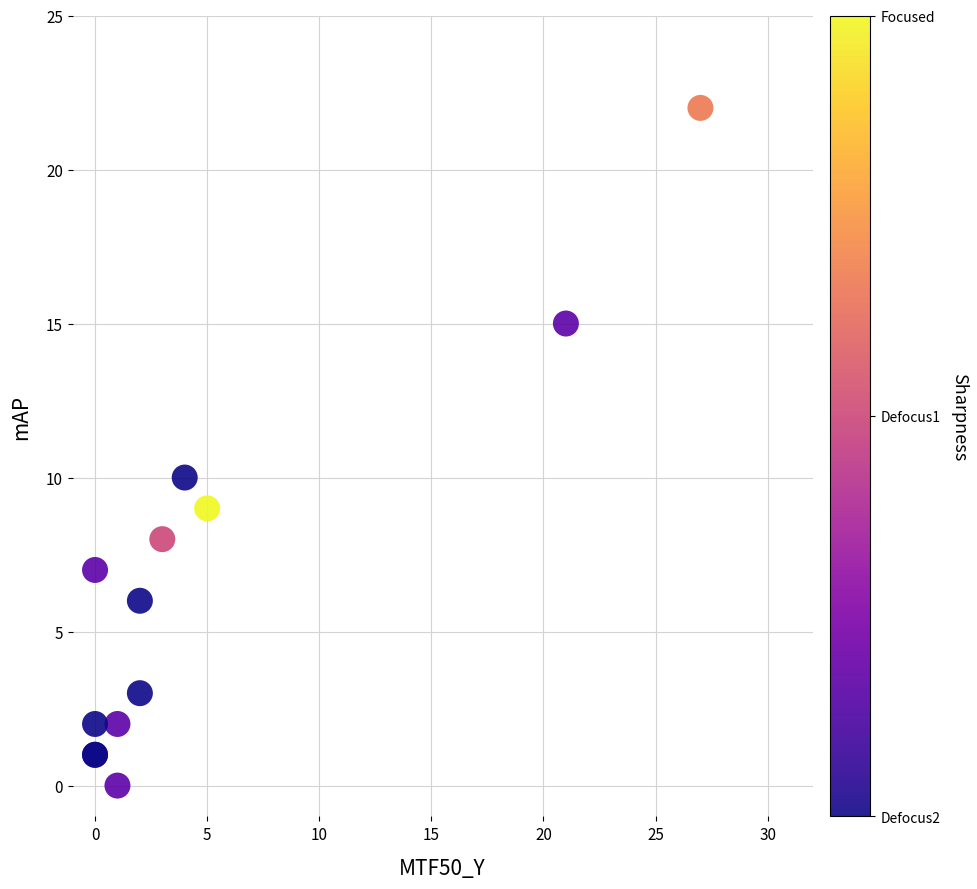

What Y value in the scatter plot is closest to 11?

10